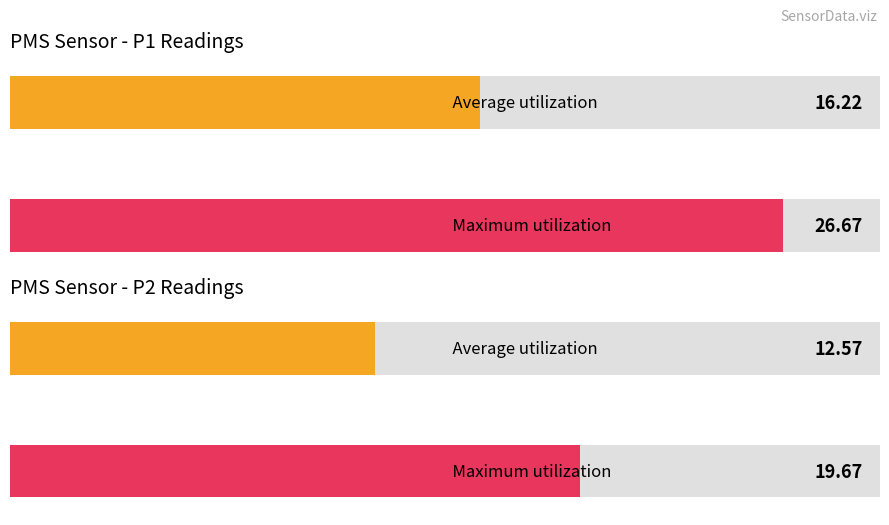

Rank the series at 15 from highest to lowest value.

PMS_P1, PMS_P2